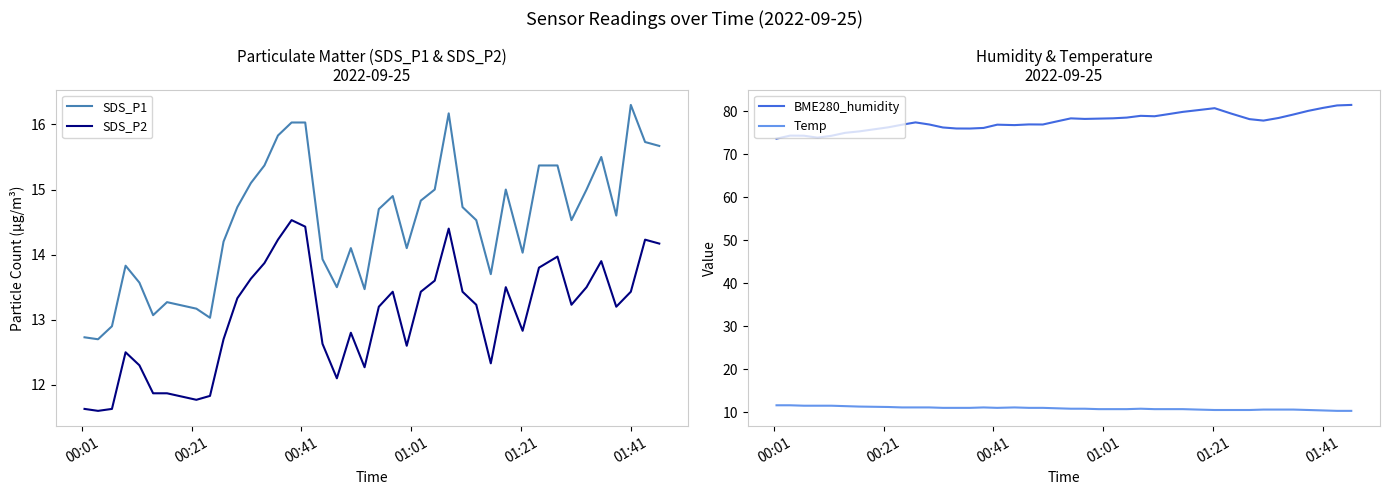

True or false: SDS_P1 and SDS_P2 intersect in this chart.

False